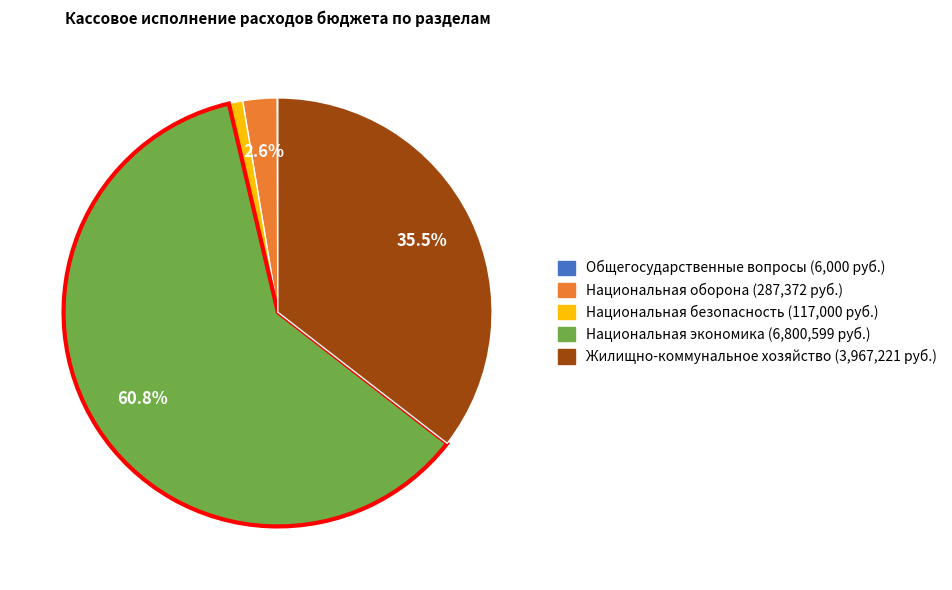

Is it true that Национальная безопасность is 11% of the pie?

False